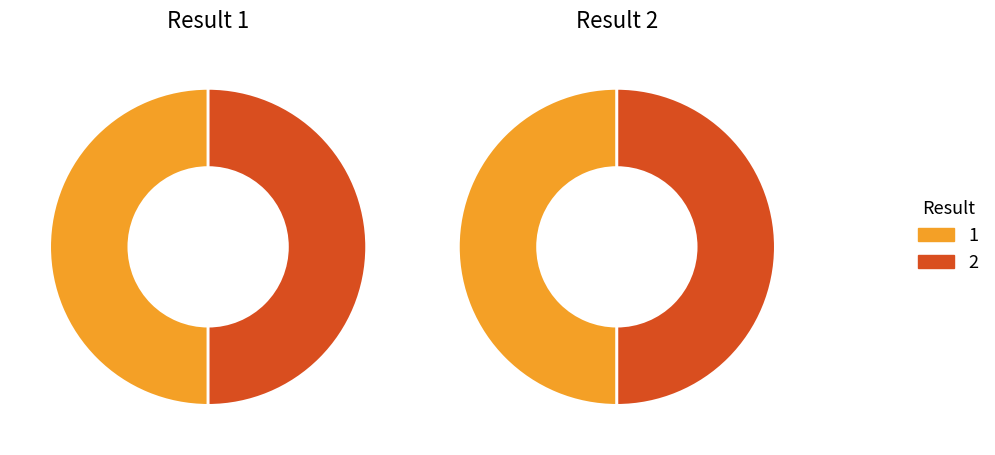

True or false: 2 accounts for 50% of the total.

True